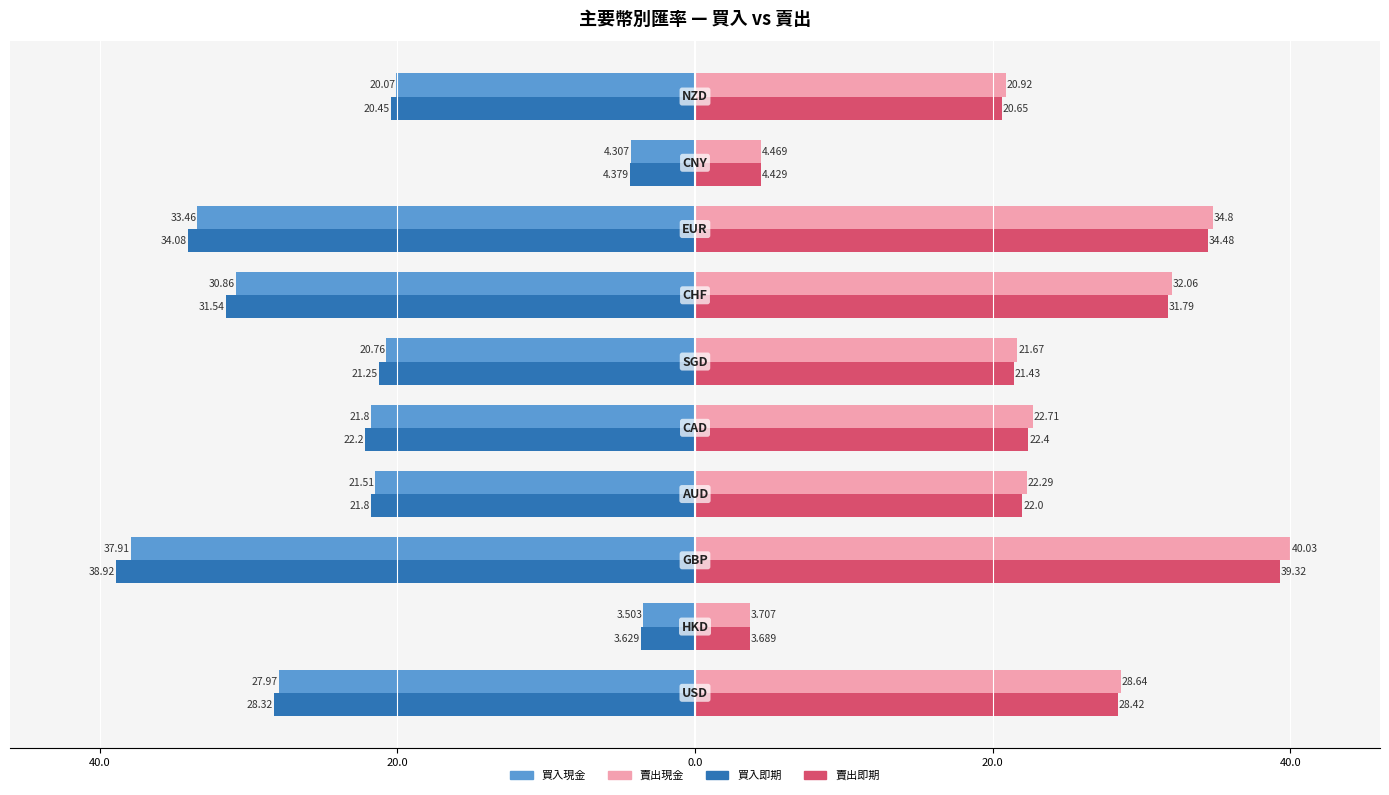

What is the greatest value displayed?

40.0